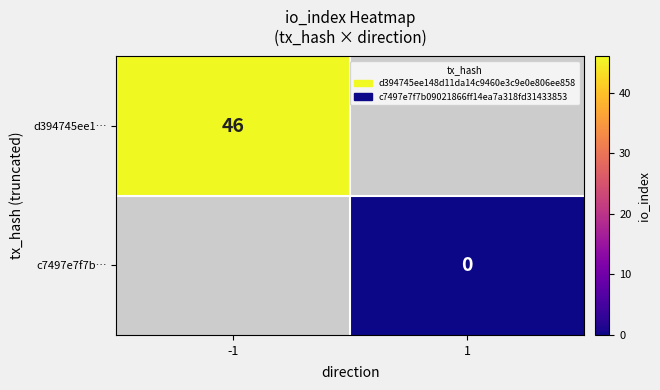

What is the maximum value shown in the chart?

46.0